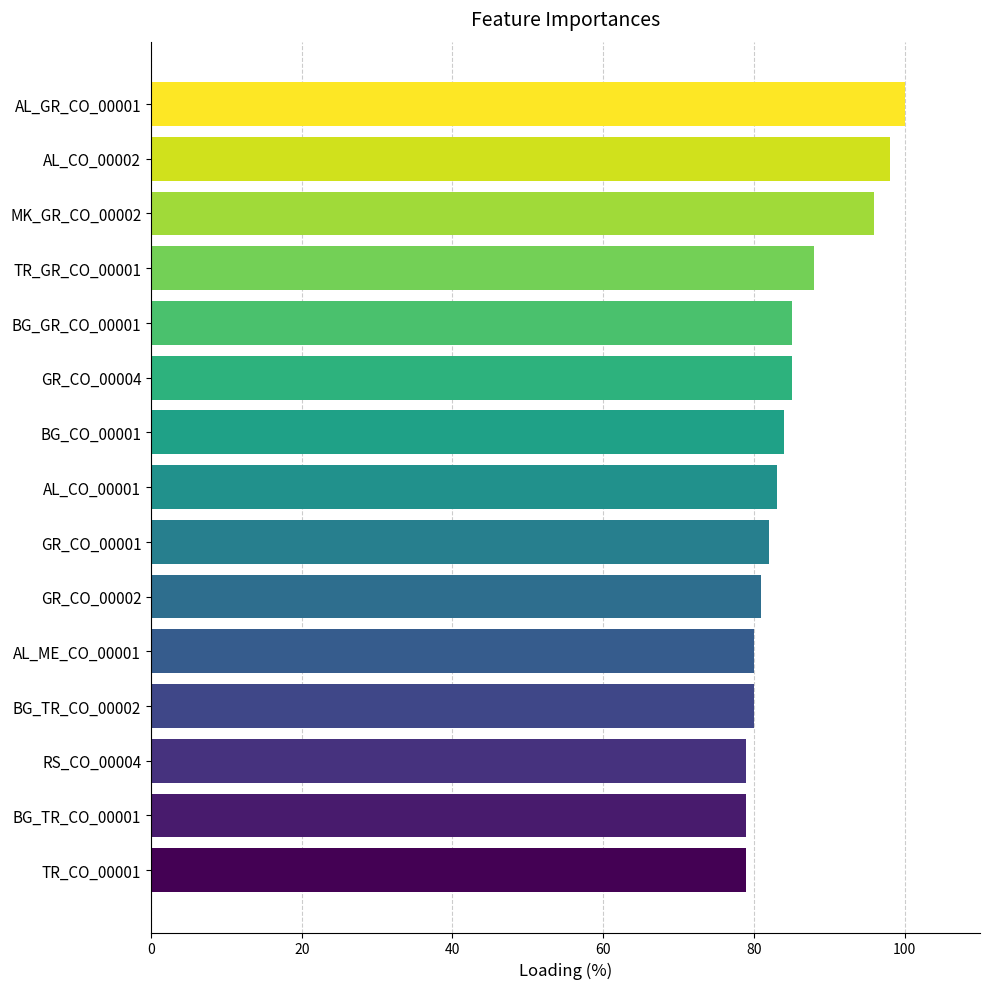

What is the ratio of the value at RS_CO_00004 to the value at AL_GR_CO_00001?

0.8